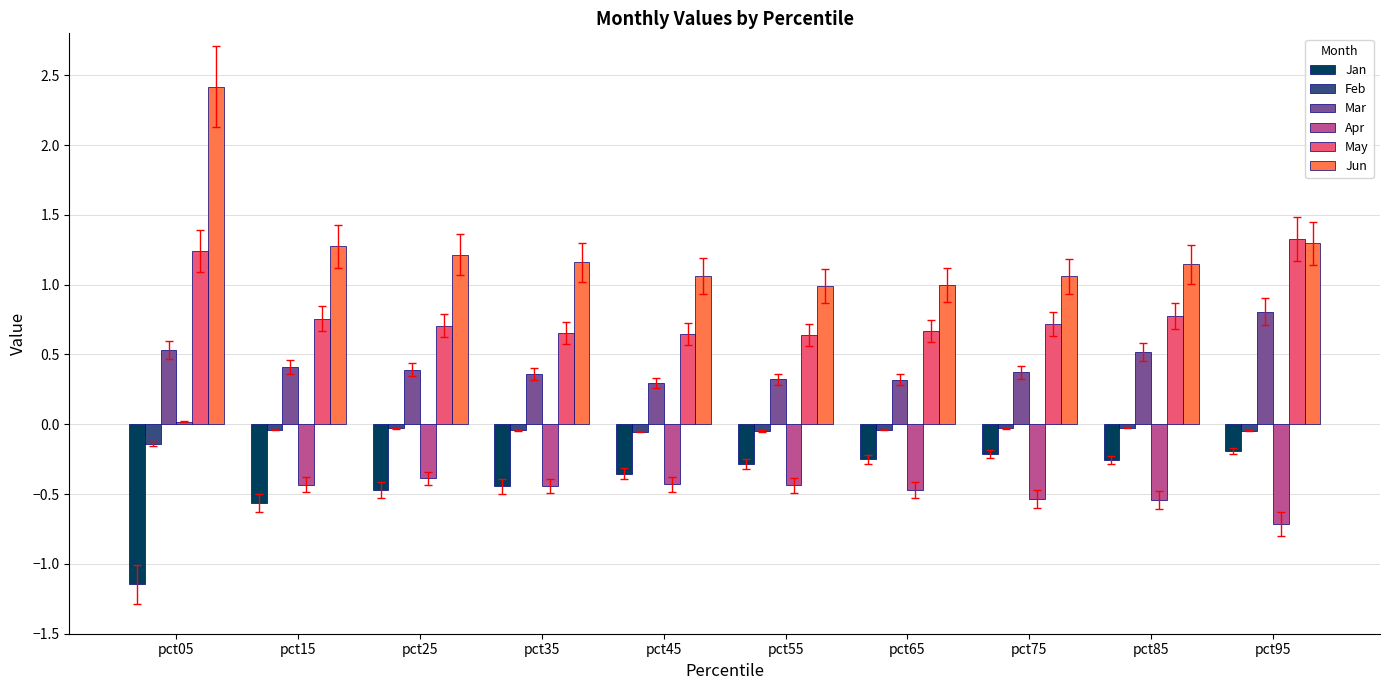

Which series changed the most between pct05 and pct85?

Jun